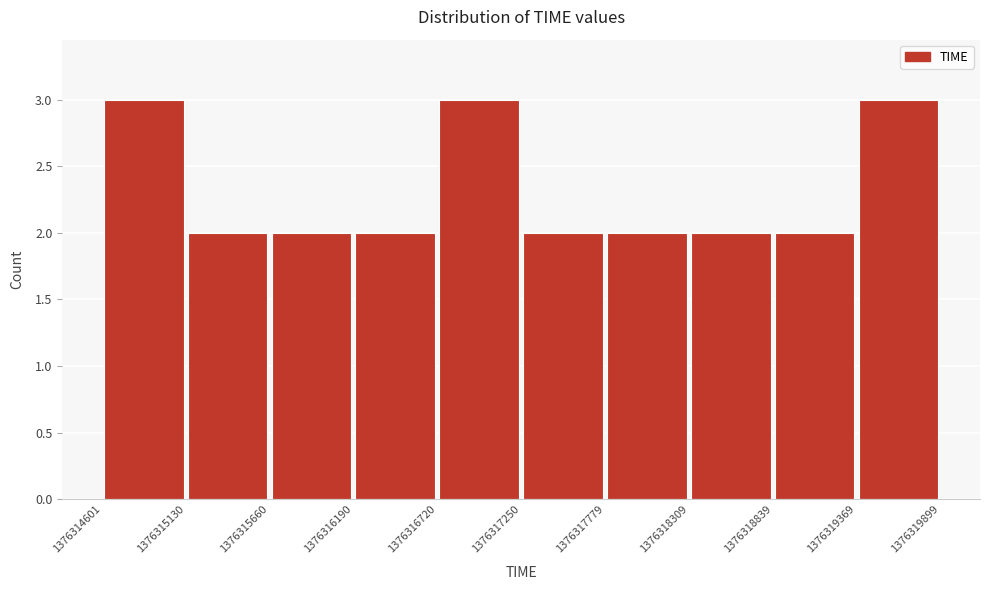

Reading left to right, list every bar in this chart as the range it spans on the x-axis followed by its height. The values are not printed on the chart, so give them approximately, as read against the axis.

1376314601 to 1376315130: 3
1376315130 to 1376315660: 2
1376315660 to 1376316190: 2
1376316190 to 1376316720: 2
1376316720 to 1376317250: 3
1376317250 to 1376317779: 2
1376317779 to 1376318309: 2
1376318309 to 1376318839: 2
1376318839 to 1376319369: 2
1376319369 to 1376319899: 3